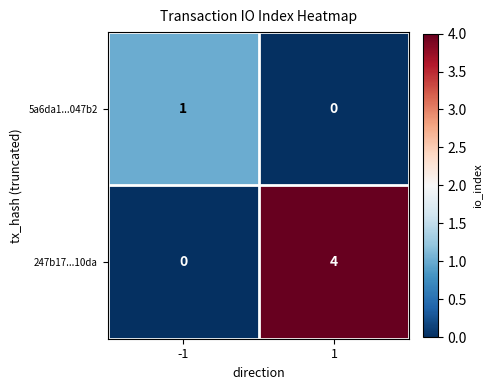

List the series in order of their overall mean, lowest first.

5a6da1...047b2, 247b17...10da